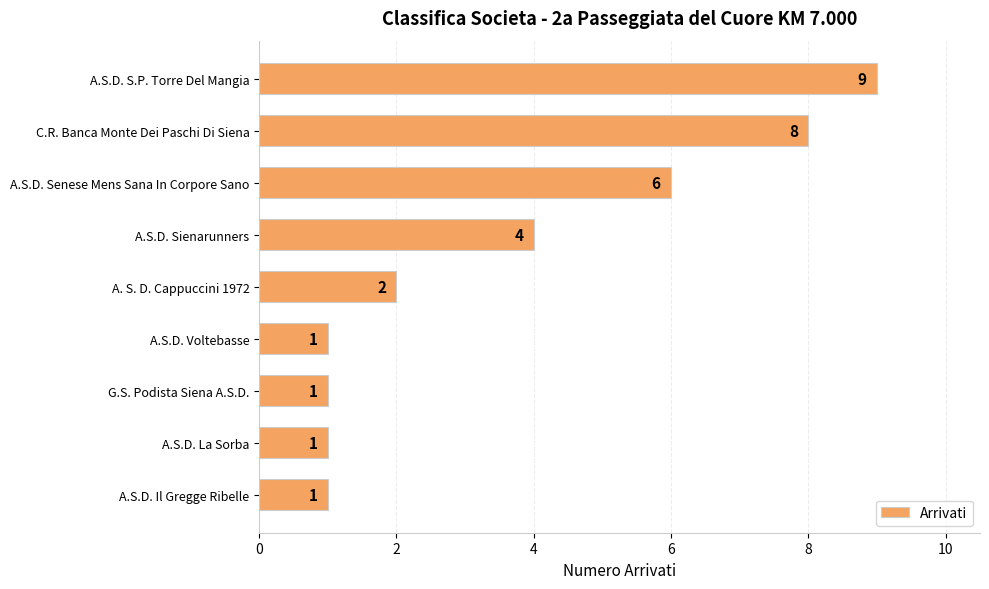

What position from the bottom is A.S.D. La Sorba?

2